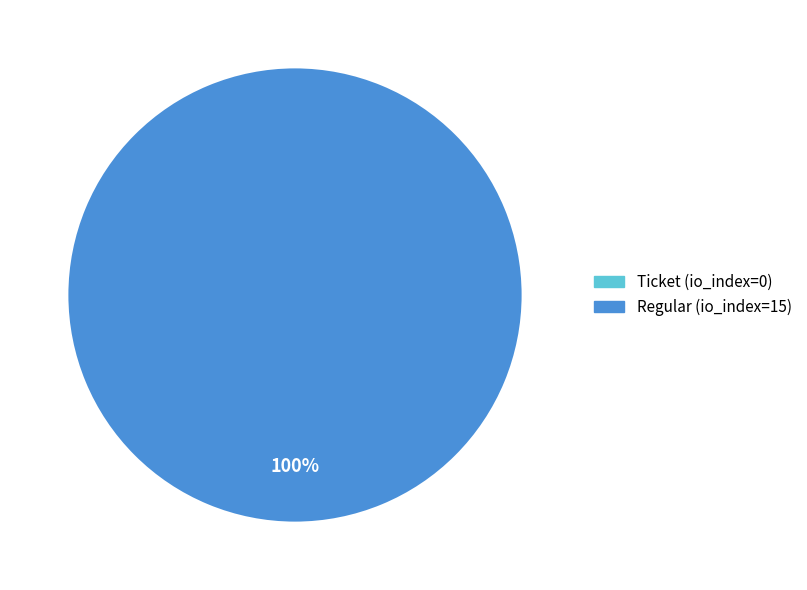

What is the change in value from tx_type: Ticket to tx_type: Regular?

+15